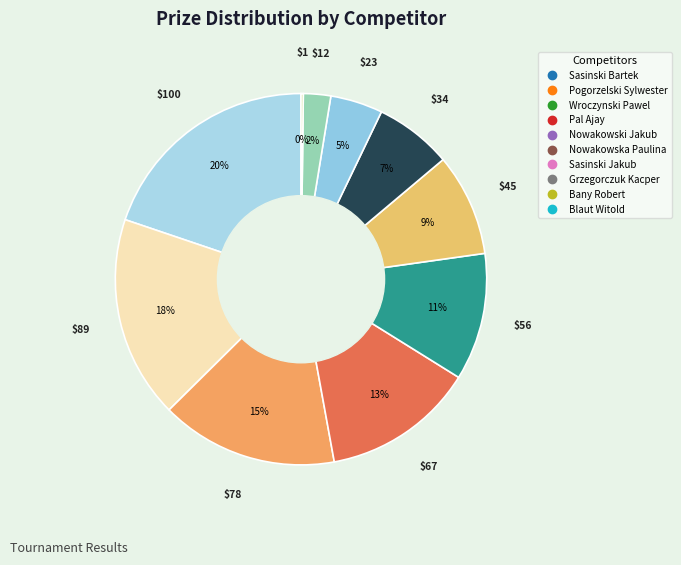

What percentage do Blaut Witold and Nowakowska Paulina together represent?

9.1%